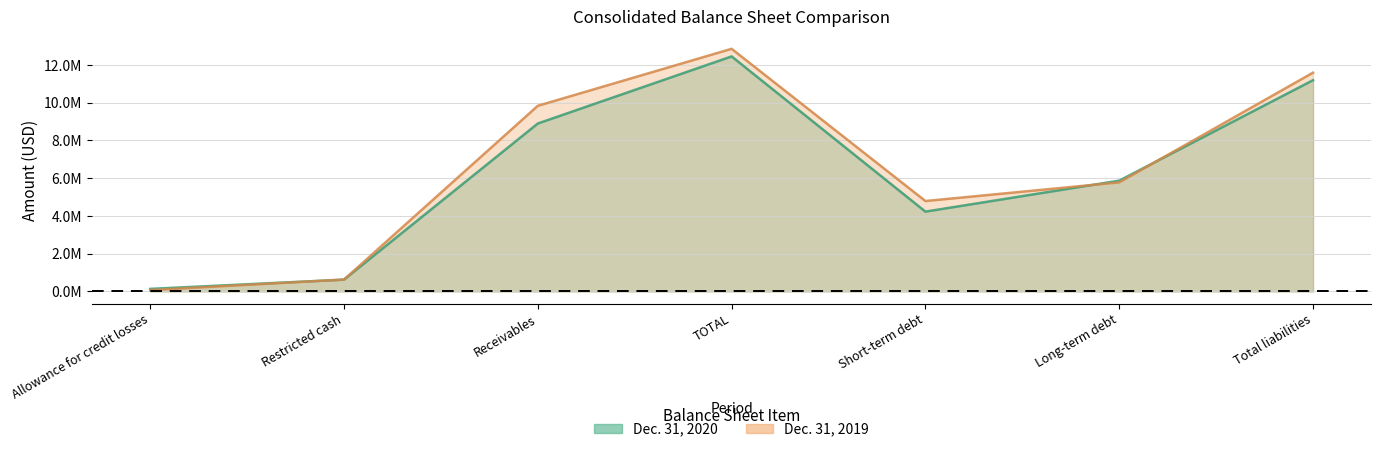

Which series changed the most between TOTAL and Short-term debt?

Dec. 31, 2020